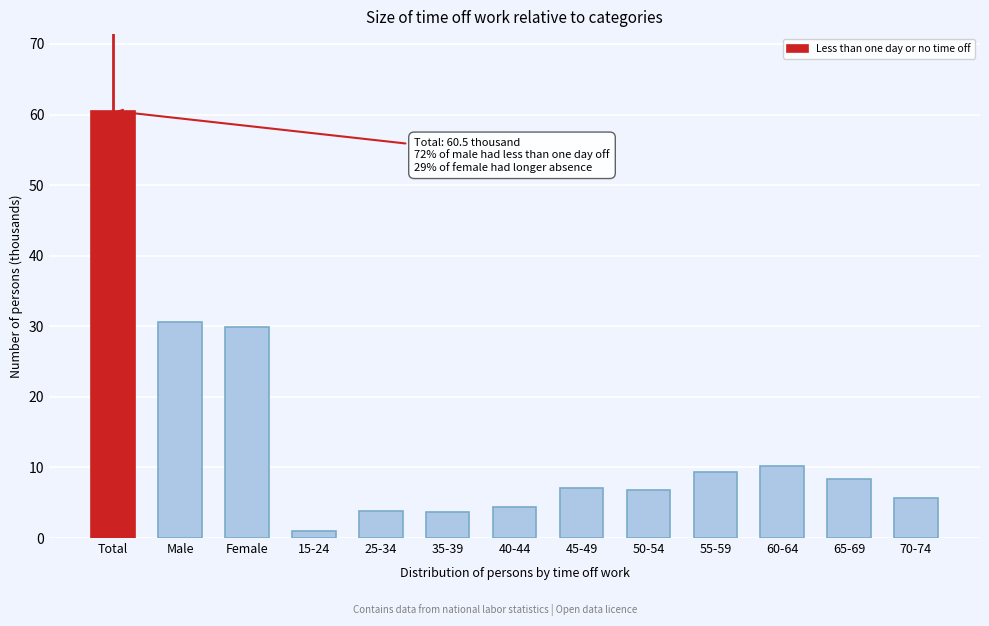

What is the maximum value shown in the chart?

60.5